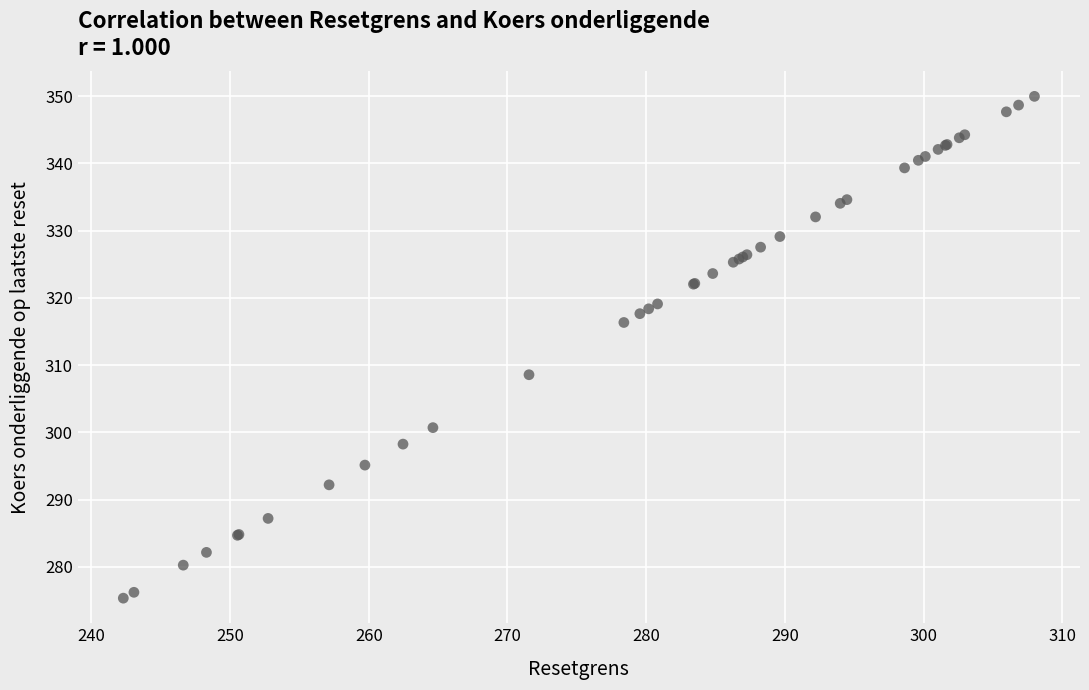

What Y value in the scatter plot is closest to 312?

308.6